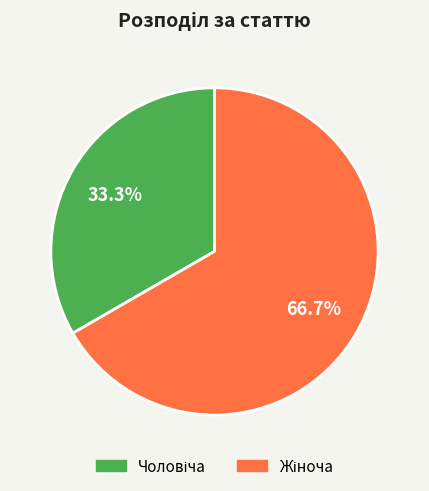

How many slices are in this pie chart?

2